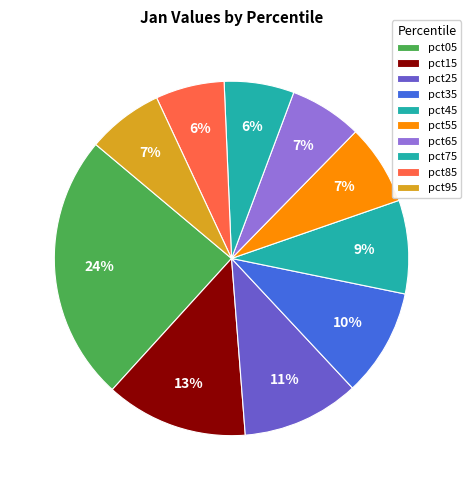

Rank the categories by value from highest to lowest.

pct05, pct15, pct25, pct35, pct45, pct55, pct95, pct65, pct75, pct85